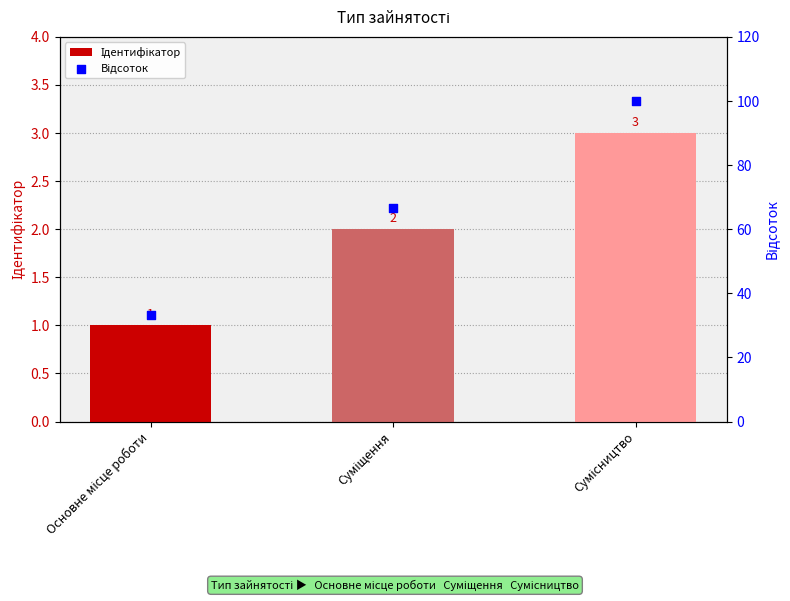

Which series contains the lowest Y value?

Ідентифікатор